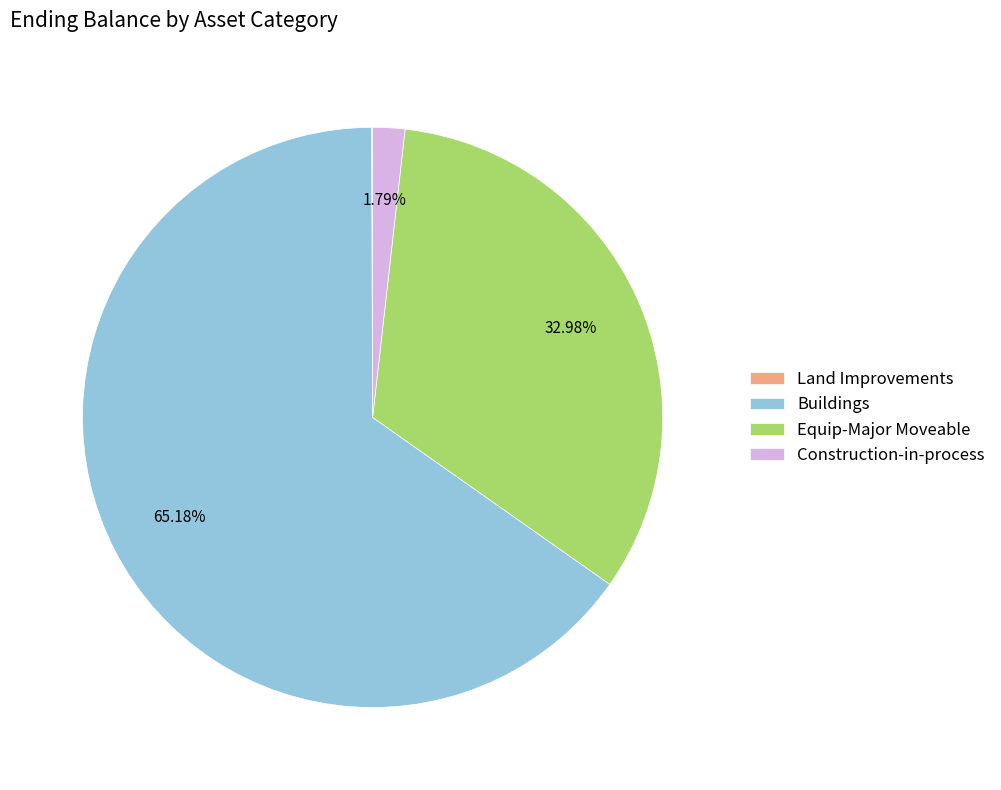

What portion of the pie excludes Construction-in-process?

98.2%